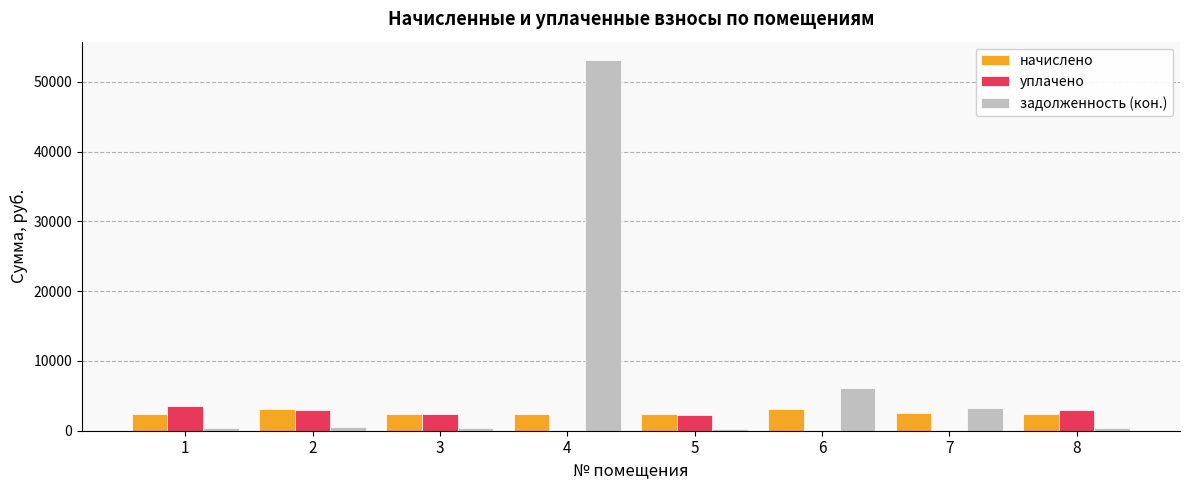

Is the value of задолженность (кон.) at 8 greater than the value of начислено at 6?

No